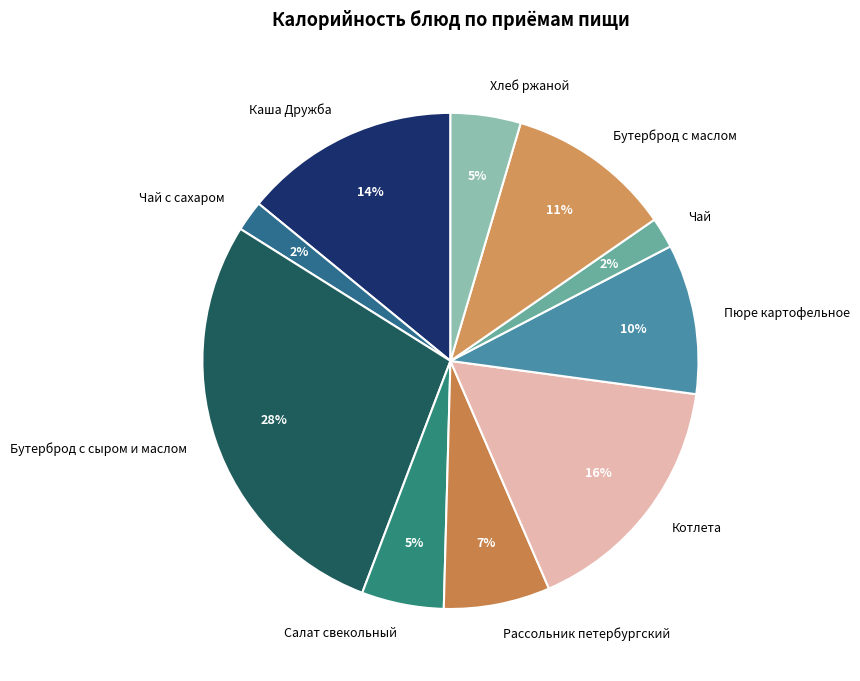

Which category has the biggest portion of the pie?

Бутерброд с сыром и маслом